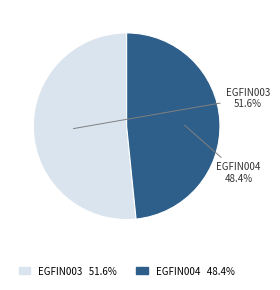

To the nearest percent, what is the difference between the largest and smallest slice percentages?

3%